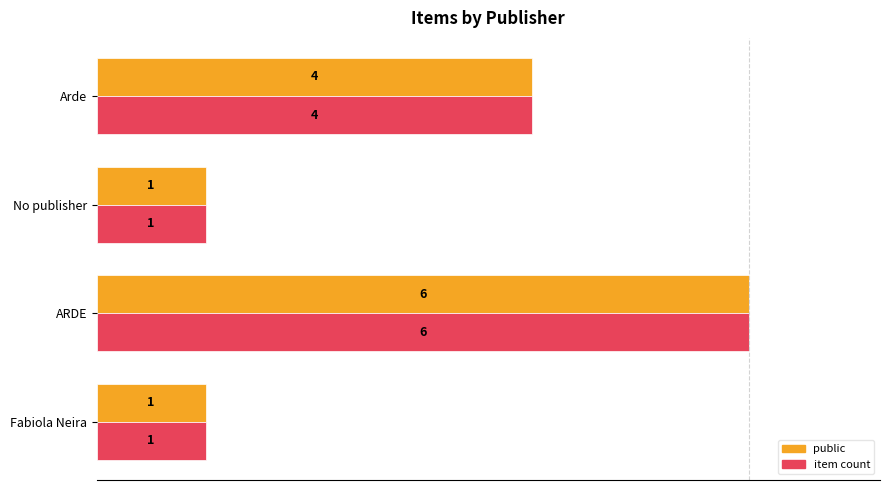

Which series has the largest total across all categories?

public